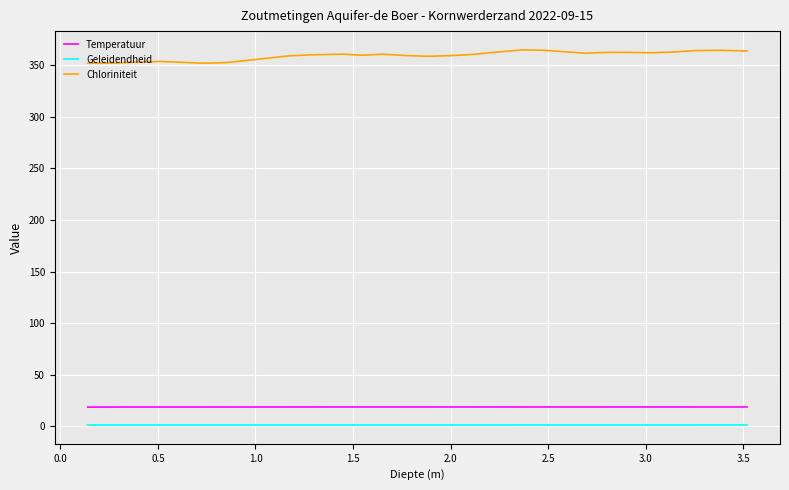

True or false: Temperatuur and Geleidendheid cross at least once.

False